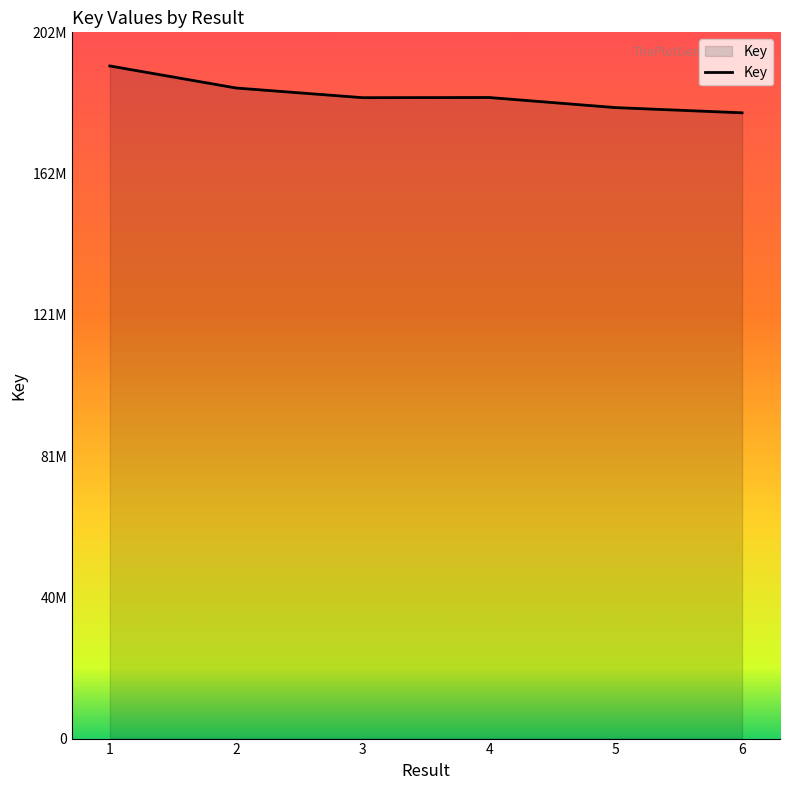

At which label does the data first exceed 184029913?

1